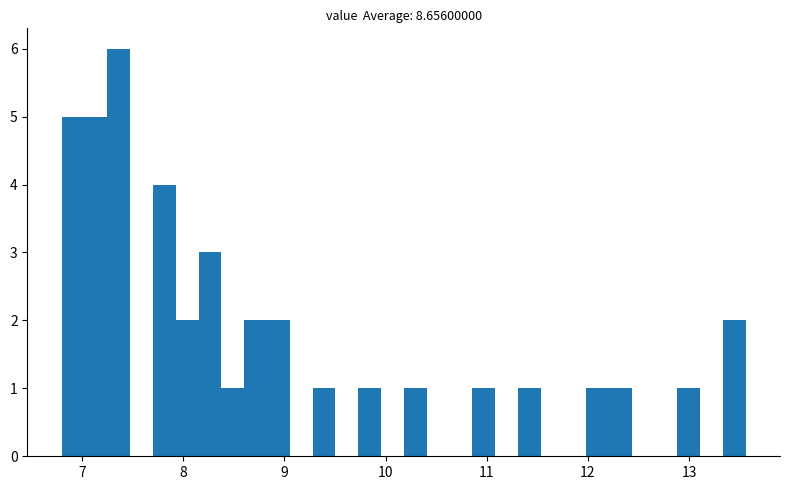

Read against the x-axis, roughly where is the centre of the tallest bar?

7.4